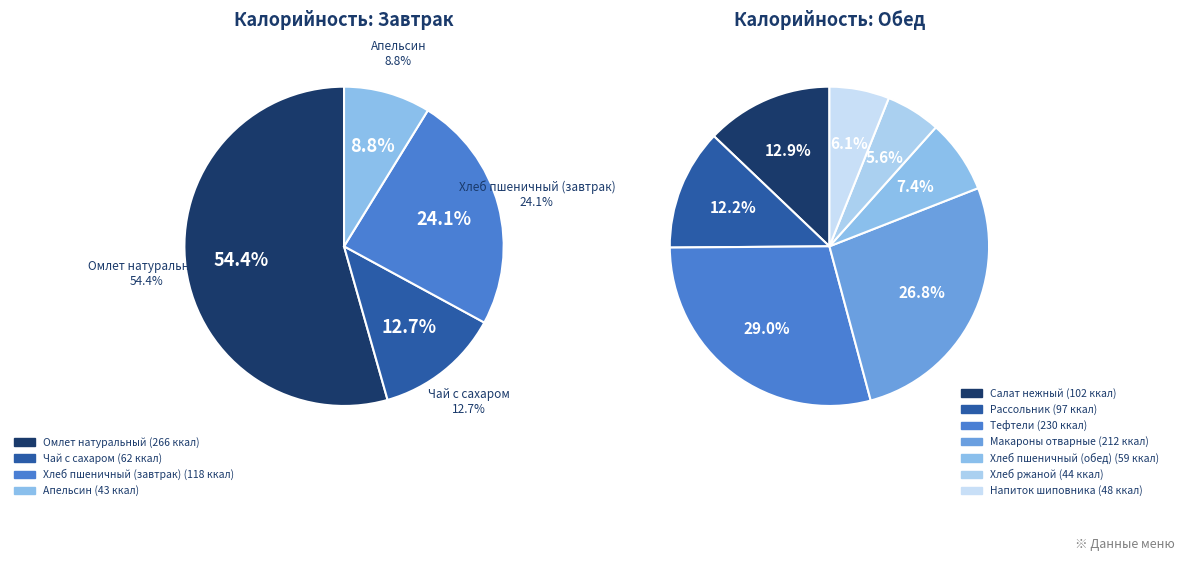

What is the smallest slice in the pie chart?

Апельсин